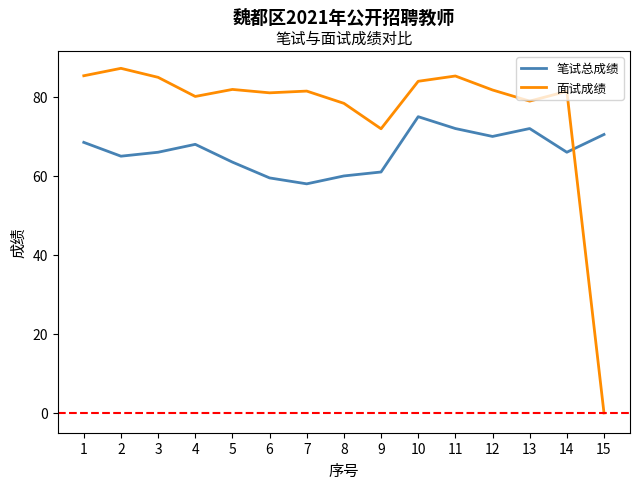

How many intersections are there between 面试成绩 and 笔试总成绩?

1